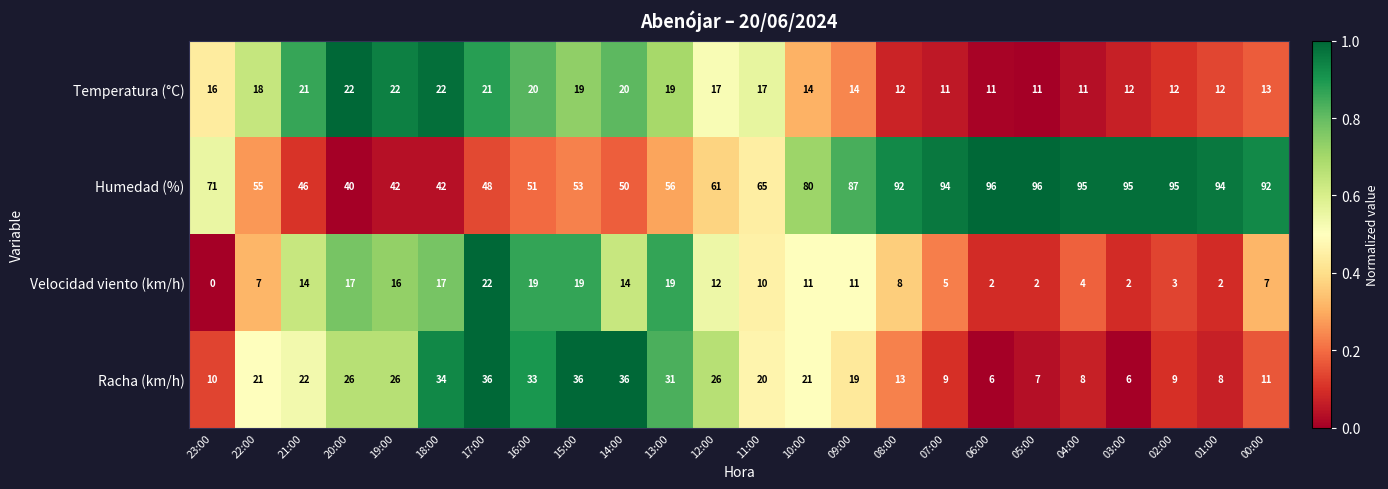

What is the sum of the Humedad (%) values at 03:00 and 20:00?

135